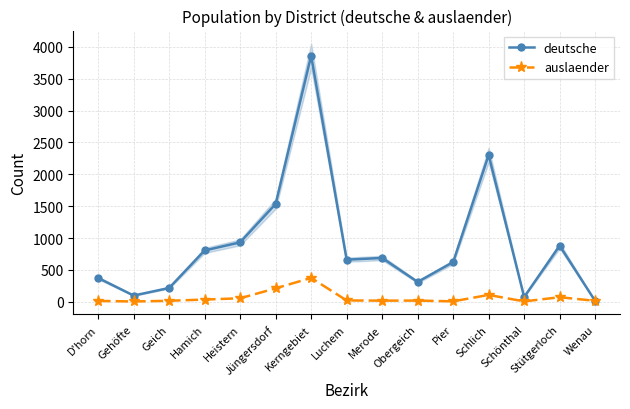

What is the average value of the auslaender series?

64